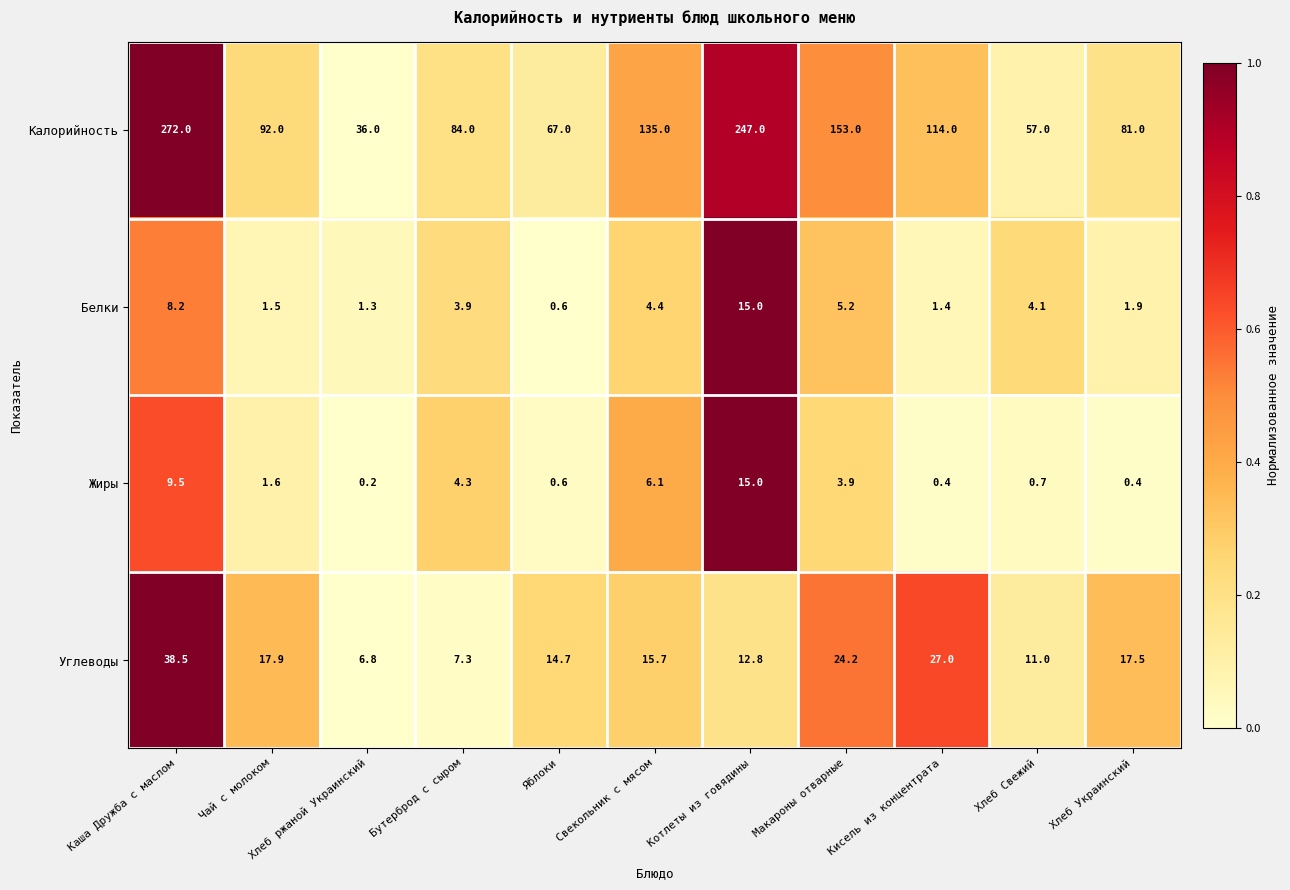

Which category has the highest value in the Углеводы series?

Каша Дружба с маслом